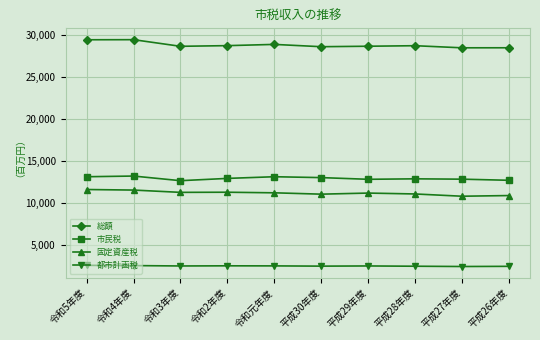

Does the chart have visible grid lines?

Yes